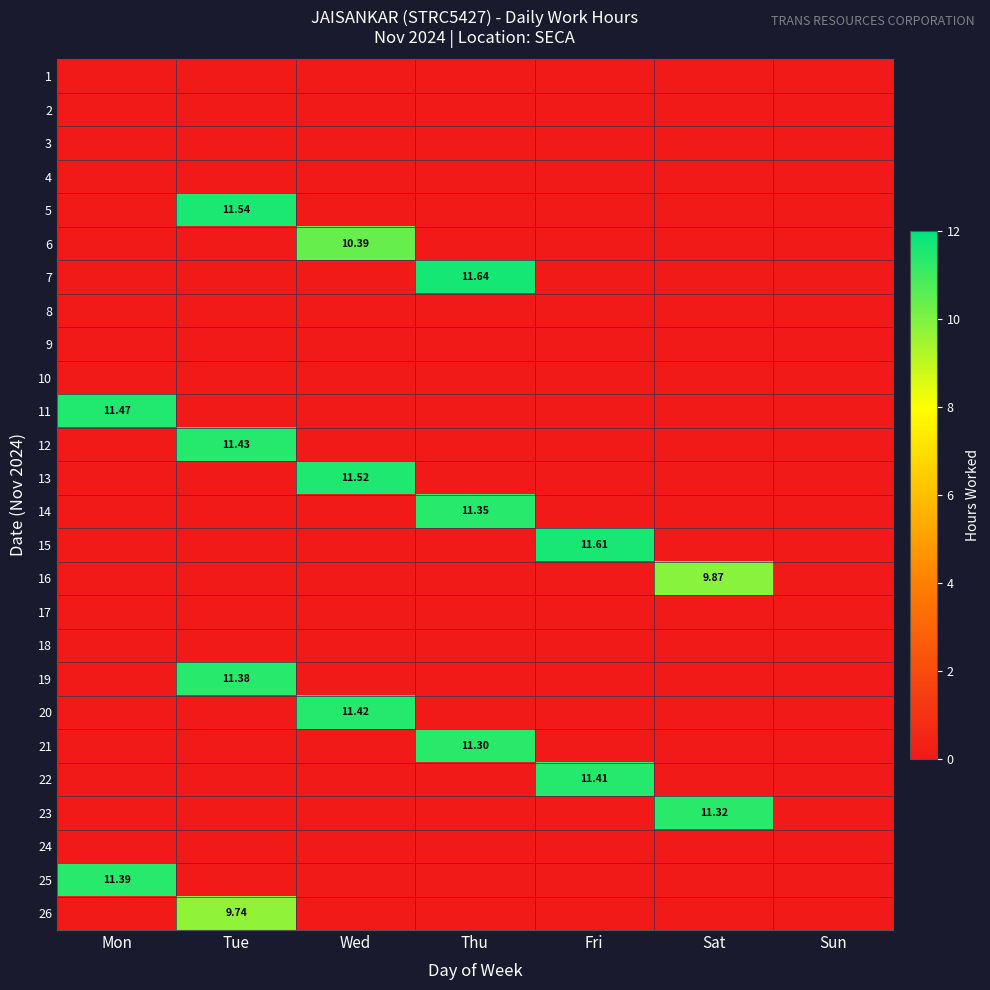

Is the value of 6 at Wed greater than the value of 19 at Tue?

No